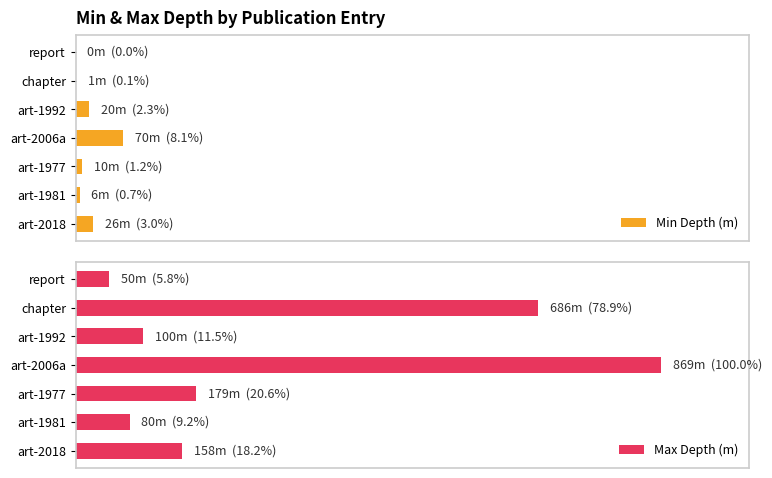

How many bars are there in each group?

2